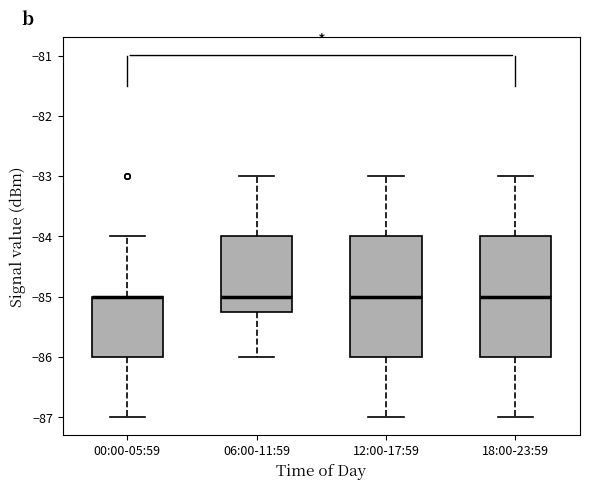

Reading left to right, read every box against the y-axis: the position of its median line, the range the box covers, and the ends of its whiskers. The values are not printed on the chart, so give them approximately, as read against the axis.

00:00-05:59: median -85.0 (drawn on the box's upper edge), box -86.0 to -85.0, whiskers -87.0 to -84.0
06:00-11:59: median -85.0, box -85.2 to -84.0, whiskers -86.0 to -83.0
12:00-17:59: median -85.0, box -86.0 to -84.0, whiskers -87.0 to -83.0
18:00-23:59: median -85.0, box -86.0 to -84.0, whiskers -87.0 to -83.0